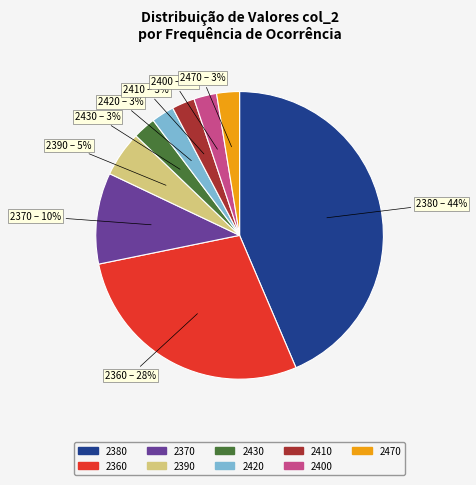

To the nearest percent, what is the average slice percentage?

11%